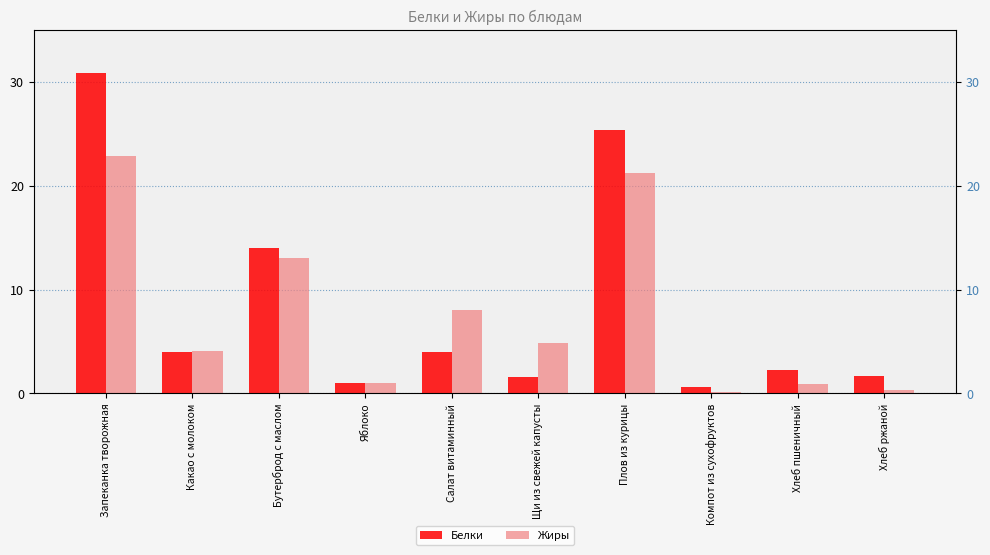

Is the value of Белки at Яблоко greater than the value of Жиры at Запеканка творожная?

No